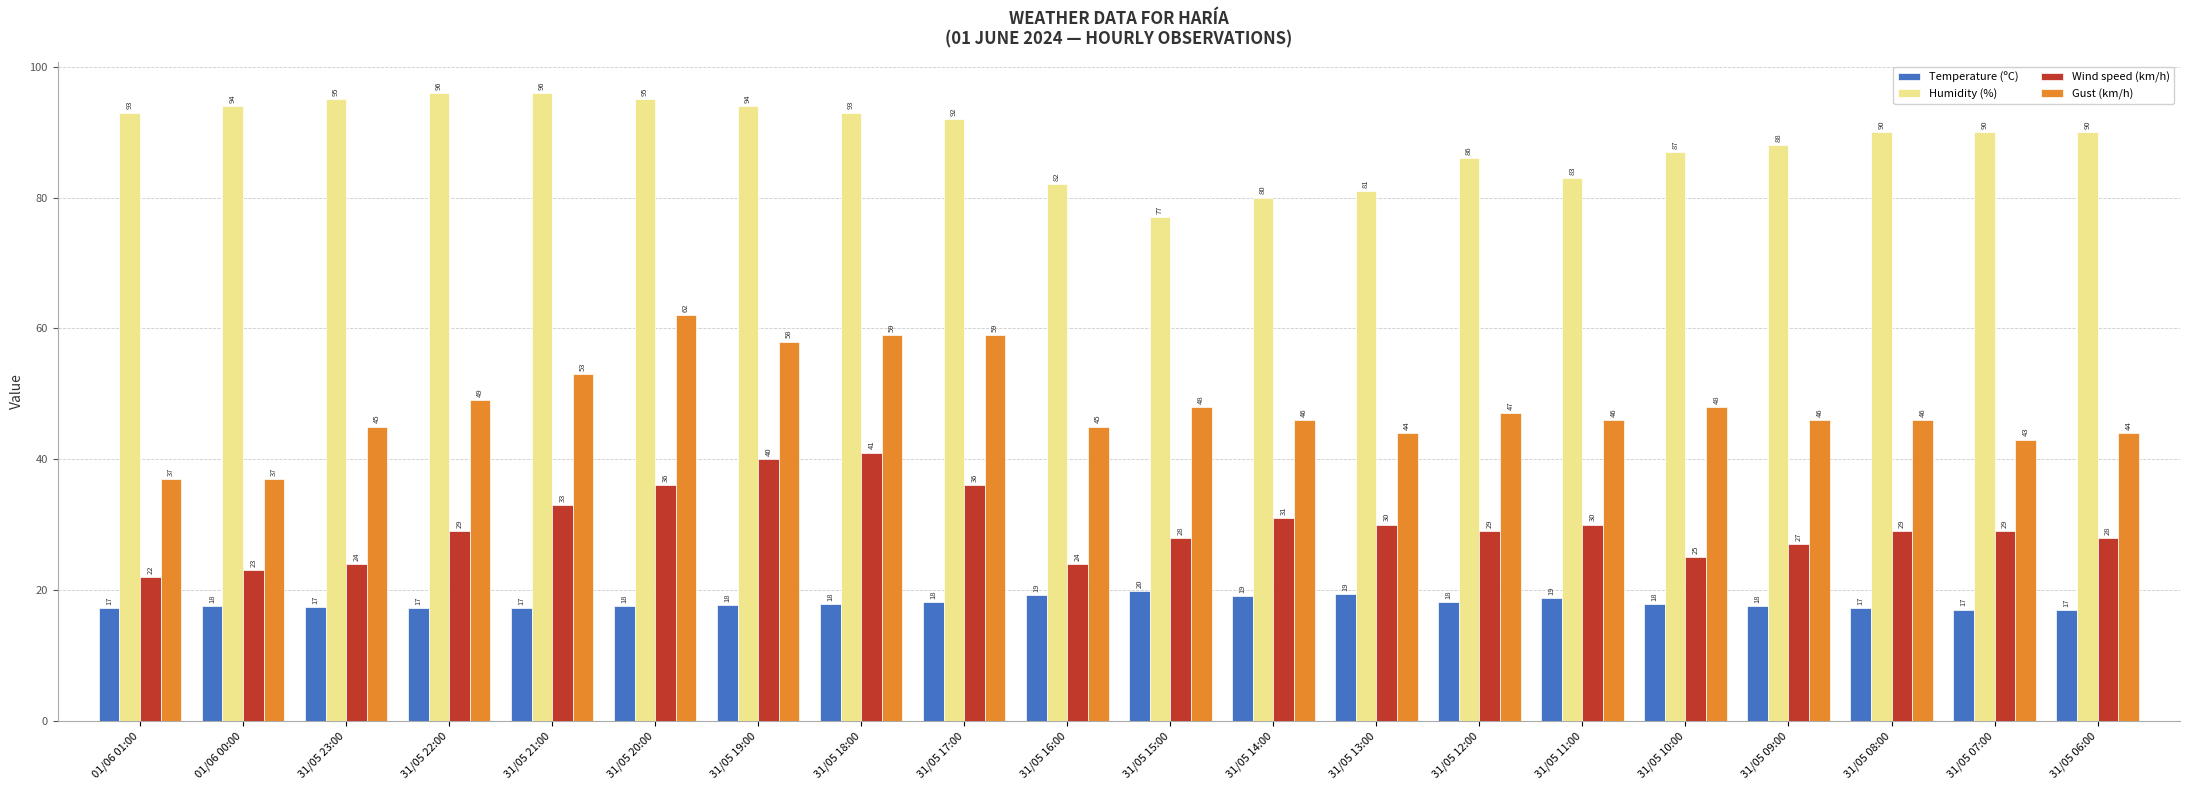

Count the number of data series in this chart.

4